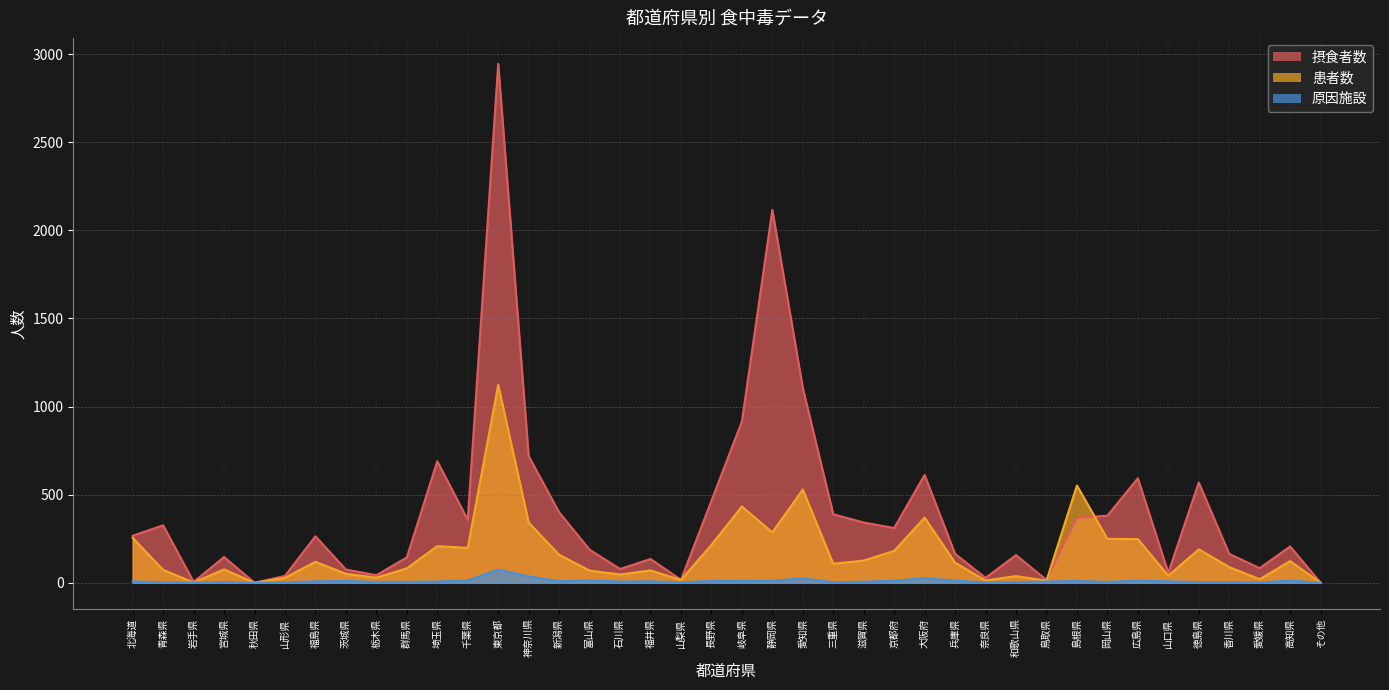

Rank the categories by 患者数 value from highest to lowest.

東京都, 島根県, 愛知県, 岐阜県, 大阪府, 神奈川県, 静岡県, 北海道, 岡山県, 広島県, 長野県, 埼玉県, 千葉県, 徳島県, 京都府, 新潟県, 滋賀県, 高知県, 福島県, 兵庫県, 三重県, 香川県, 群馬県, 宮城県, 青森県, 福井県, 富山県, 茨城県, 石川県, 山口県, 和歌山県, 栃木県, 山形県, 愛媛県, 山梨県, 奈良県, 鳥取県, 岩手県, 秋田県, その他